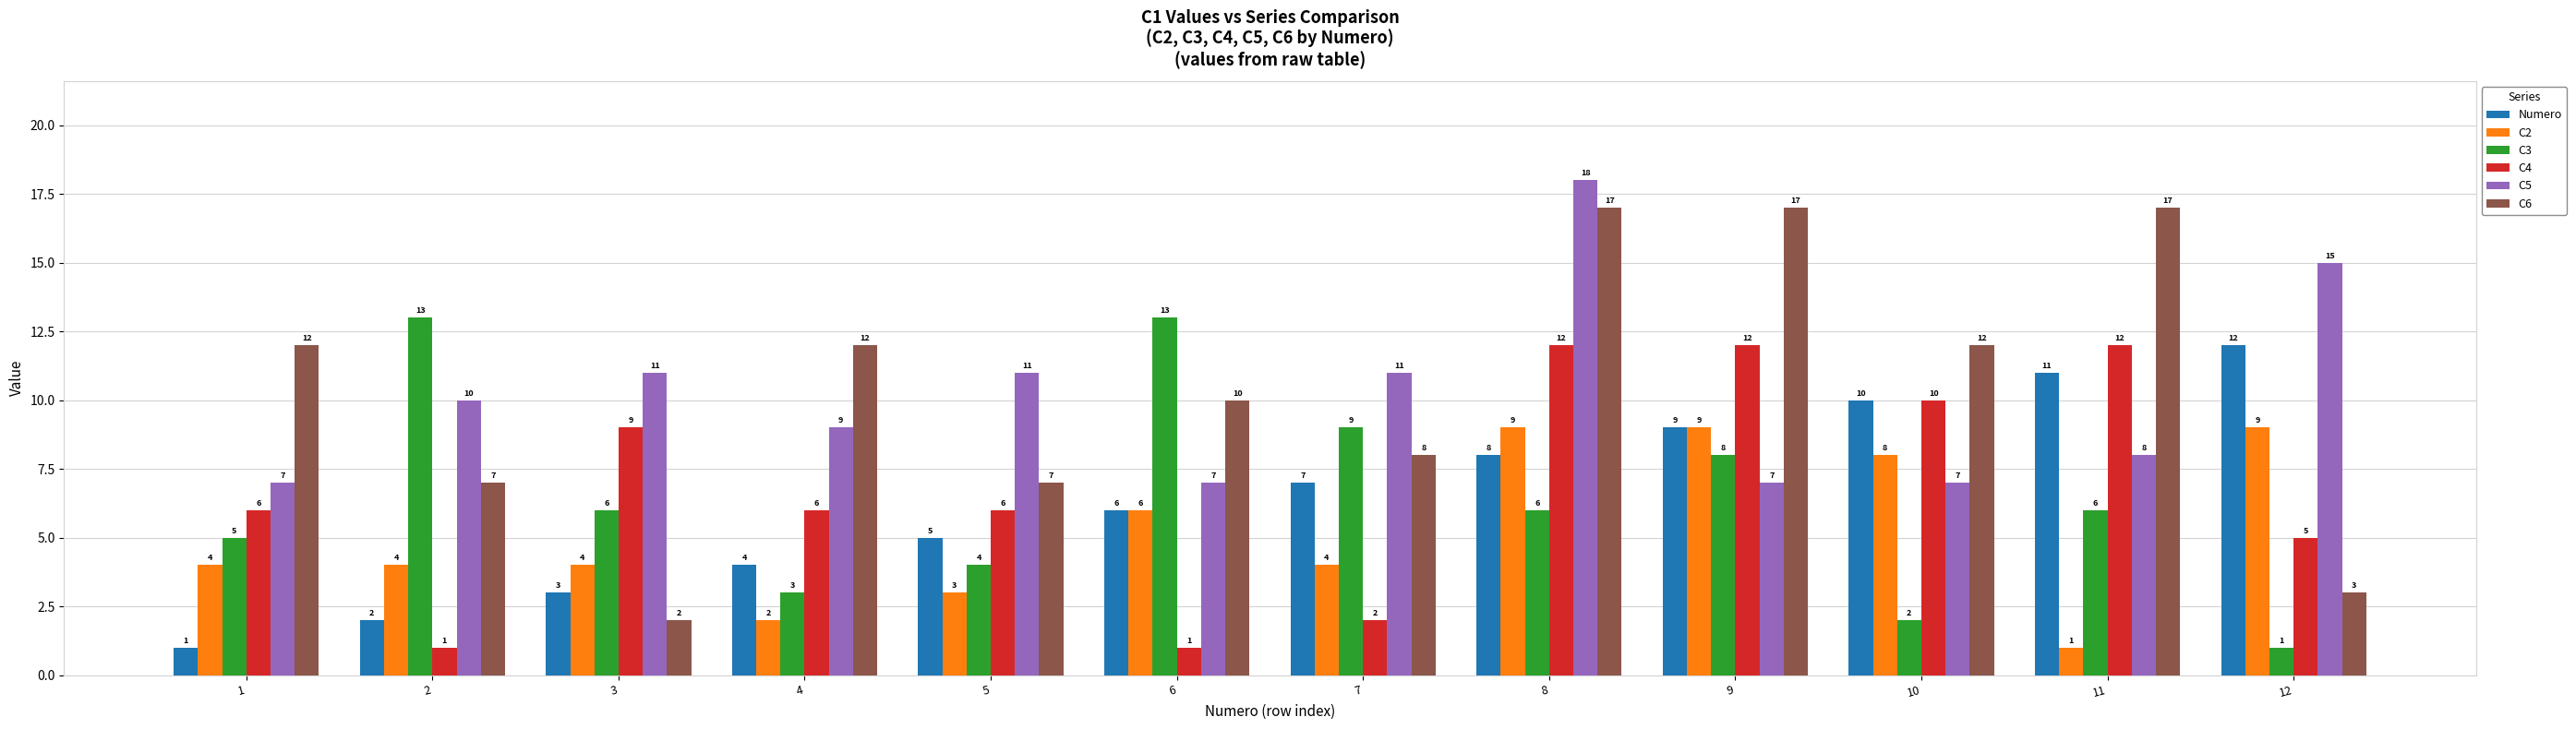

What is the sum of all C5 values?

121